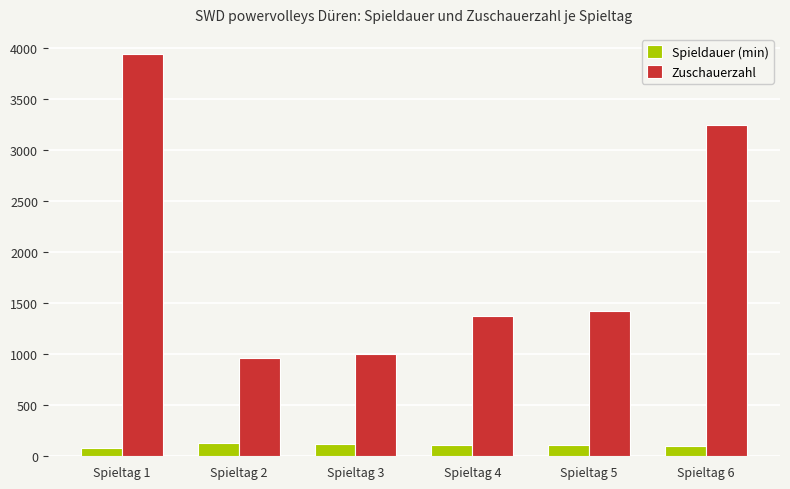

Where does the Zuschauerzahl series first go above 1425?

Spieltag 1